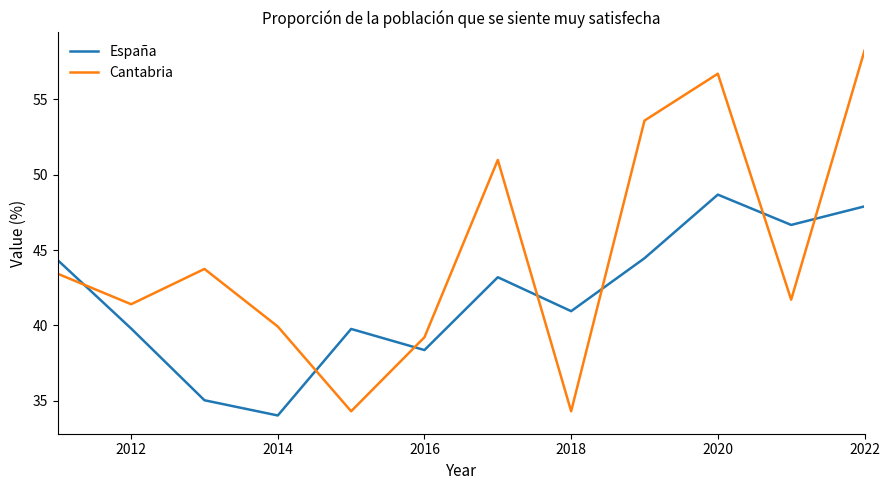

How many lines are shown in the chart?

2